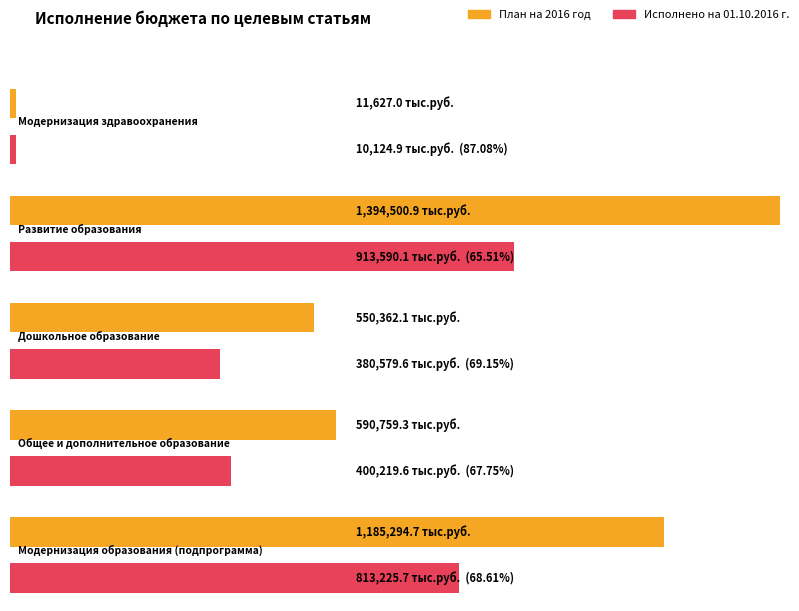

What is the maximum value for План на 2016 год?

1394500.9